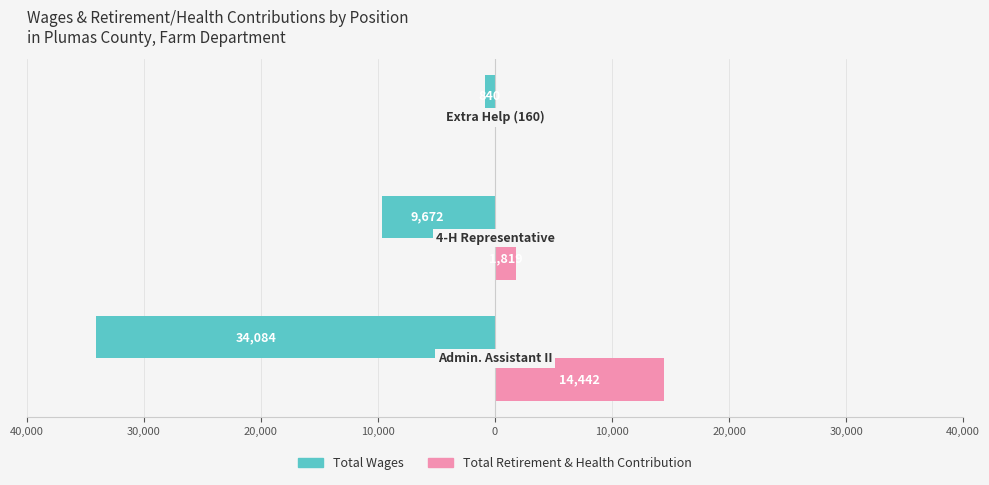

What are all the series names shown in the legend?

Total Wages, Total Retirement & Health Contribution